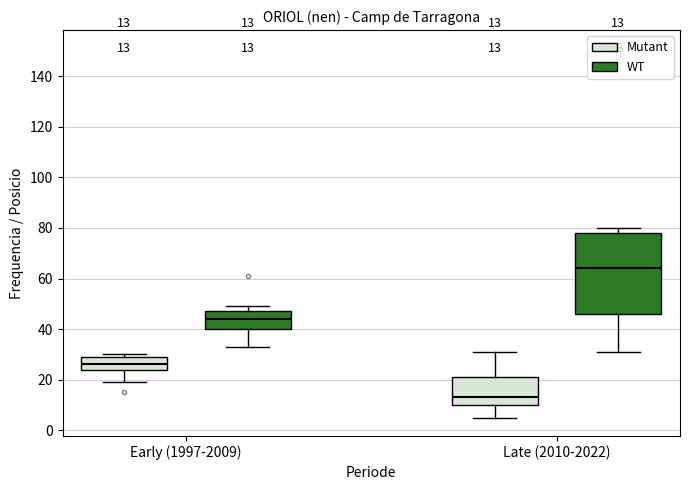

Comparing the boxes themselves (not the whiskers), which one is the tallest?

Late (2010-2022) (WT)